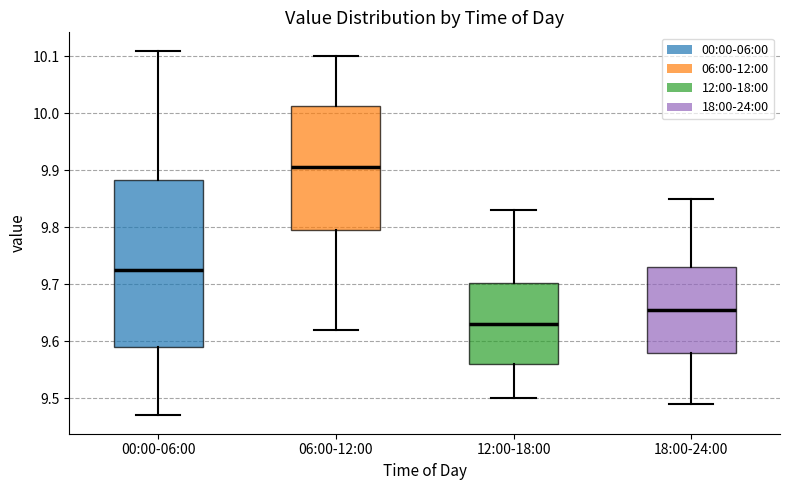

Comparing the boxes themselves (not the whiskers), which one is the tallest?

00:00-06:00